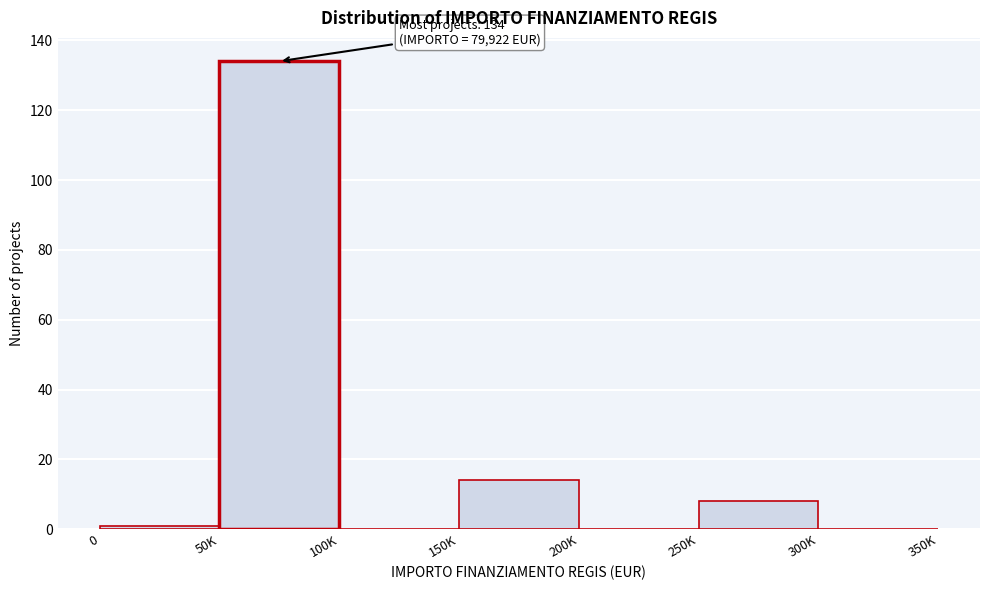

Reading left to right, transcribe all the data shown in this chart.

0=1	50K=134	100K=0	150K=14	200K=0	250K=8	300K=0